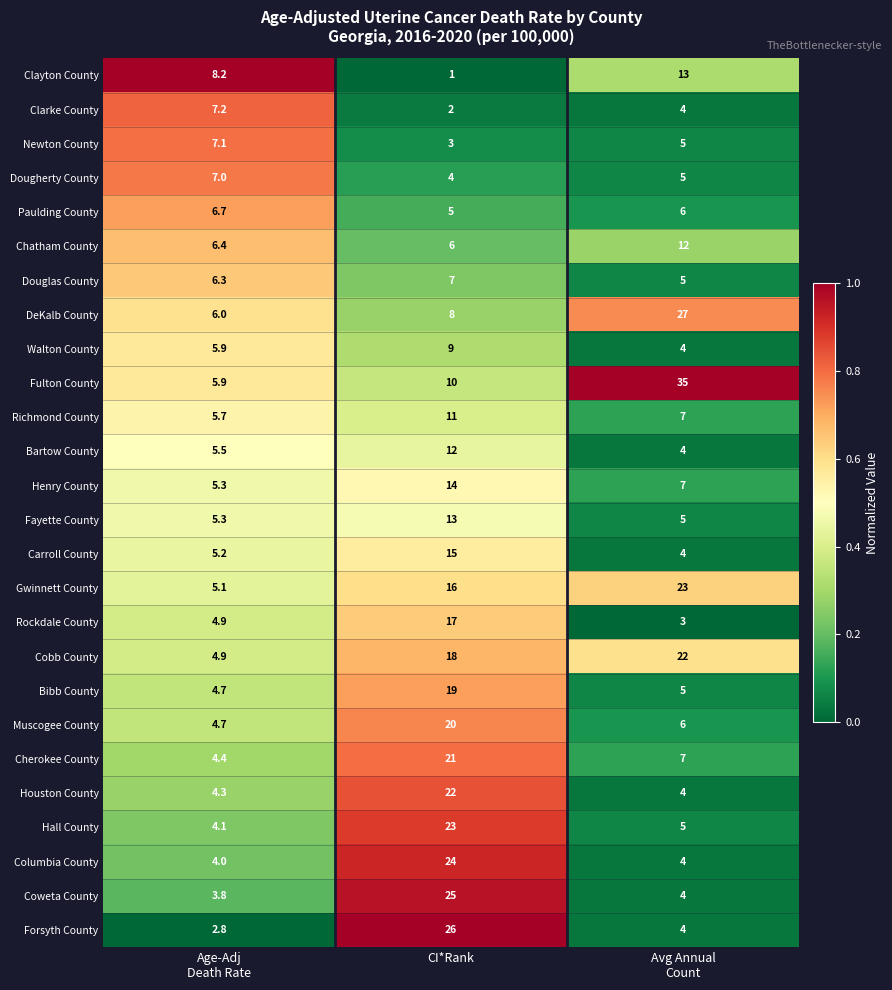

Rank the series at CI*Rank from highest to lowest value.

Forsyth County, Coweta County, Columbia County, Hall County, Houston County, Cherokee County, Muscogee County, Bibb County, Cobb County, Rockdale County, Gwinnett County, Carroll County, Henry County, Fayette County, Bartow County, Richmond County, Fulton County, Walton County, DeKalb County, Douglas County, Chatham County, Paulding County, Dougherty County, Newton County, Clarke County, Clayton County